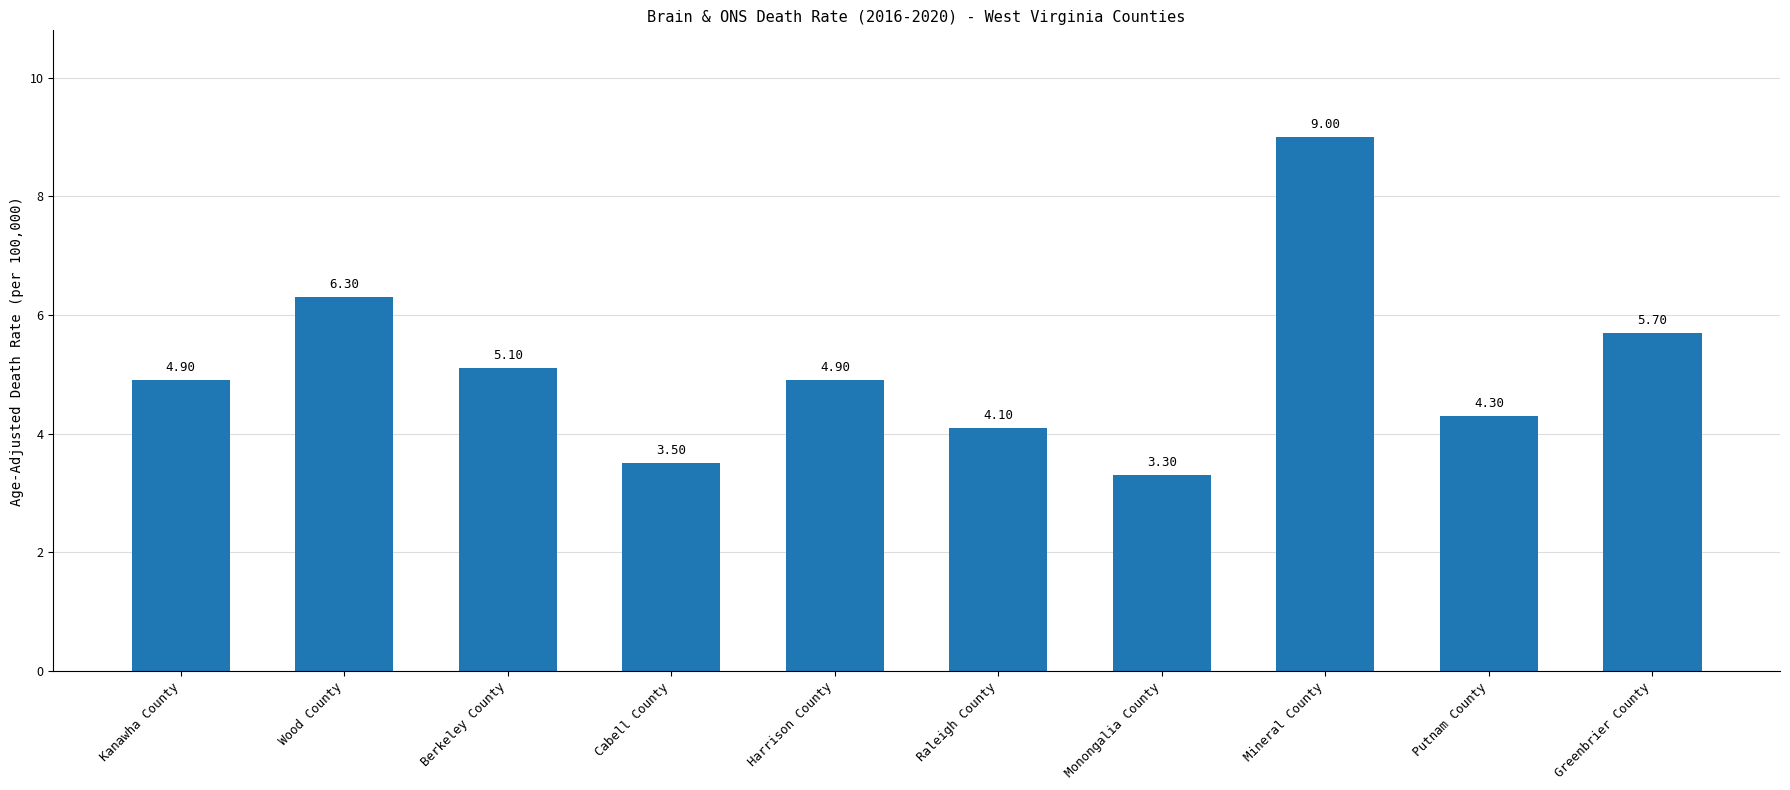

What is the value of the 5th bar from the left?

4.9